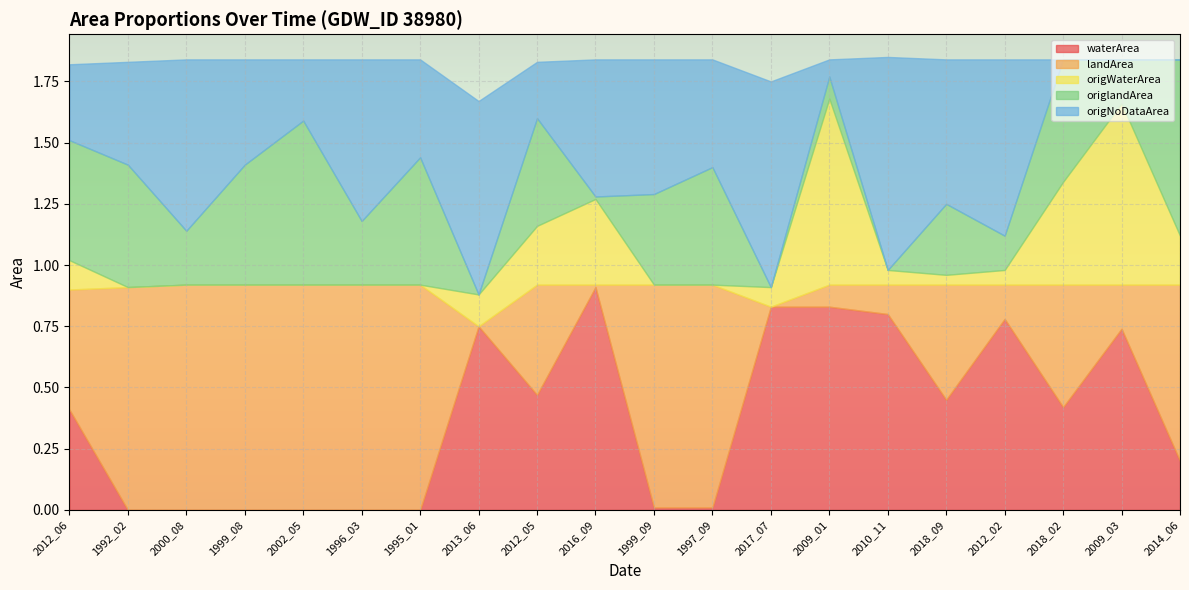

At which category is the sum across all series the highest?

2010_11